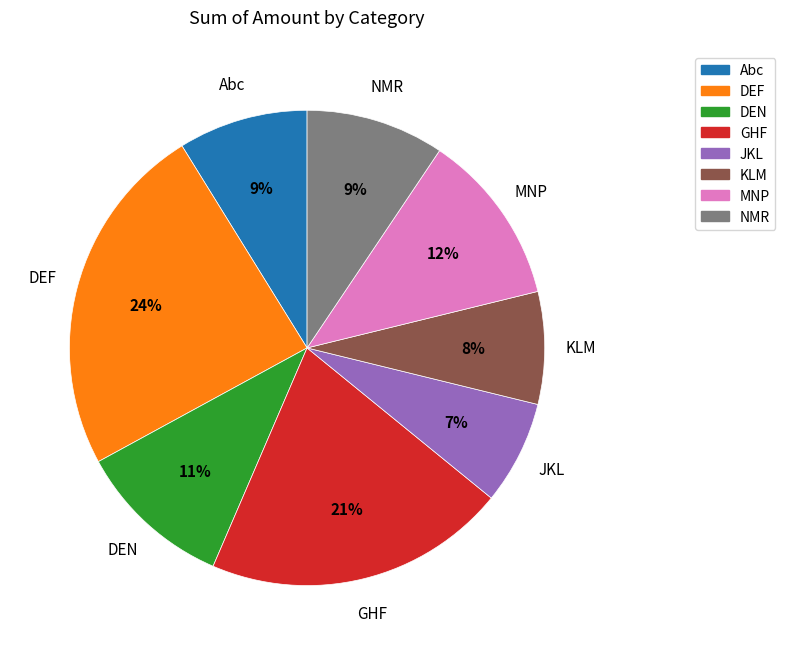

Is it true that DEN is 11% of the pie?

True